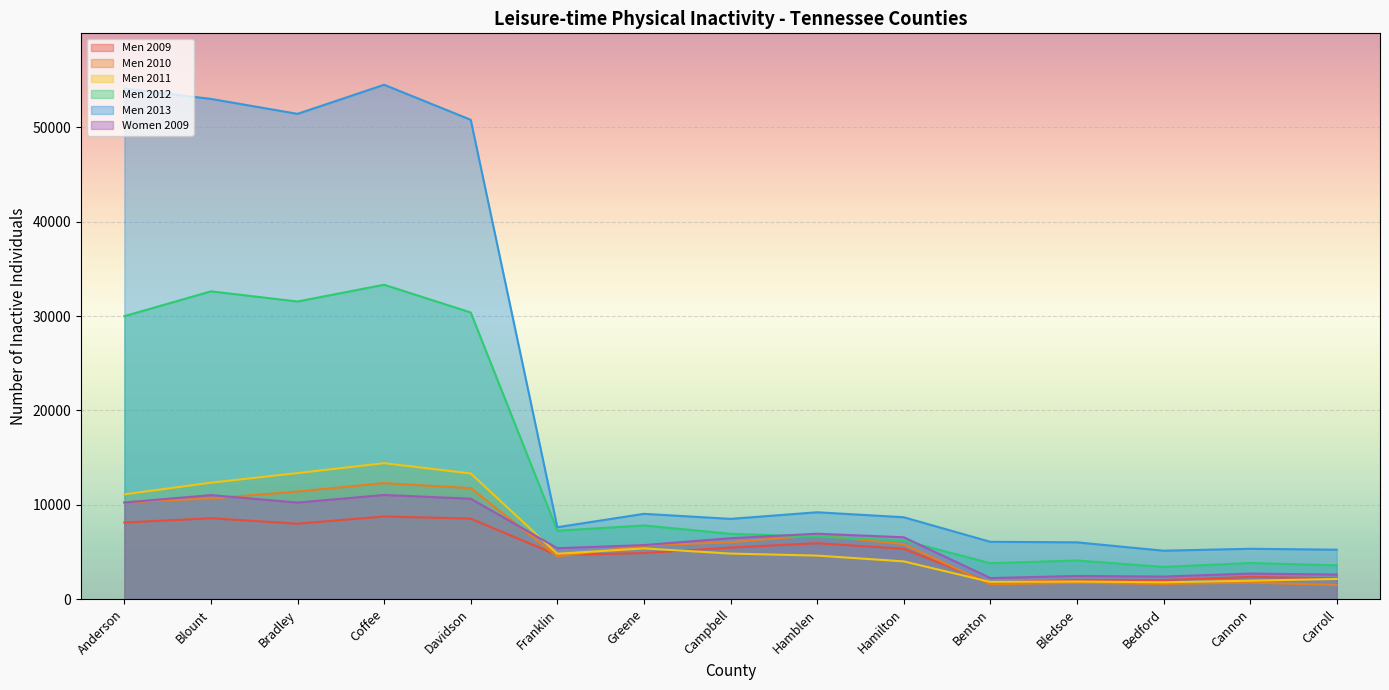

Reading left to right, what are all the values shown in this chart?

Men 2009: 8118	8571	7993	8758	8532	4663	4882	5463	5927	5337	1742	2033	2019	2354	2200
Men 2010: 10256	10674	11405	12300	11765	4522	5683	6027	6778	5823	1568	1729	1606	1746	1501
Men 2011: 11105	12345	13361	14410	13322	4808	5378	4826	4614	4000	1824	1866	1783	1952	2136
Men 2012: 29995	32630	31554	33330	30388	7253	7812	6919	6635	6219	3805	4099	3416	3829	3587
Men 2013: 54139	53032	51447	54530	50816	7622	9042	8505	9207	8679	6075	6020	5132	5337	5240
Women 2009: 10242	11026	10239	11040	10646	5400	5726	6457	6930	6560	2233	2452	2391	2708	2605